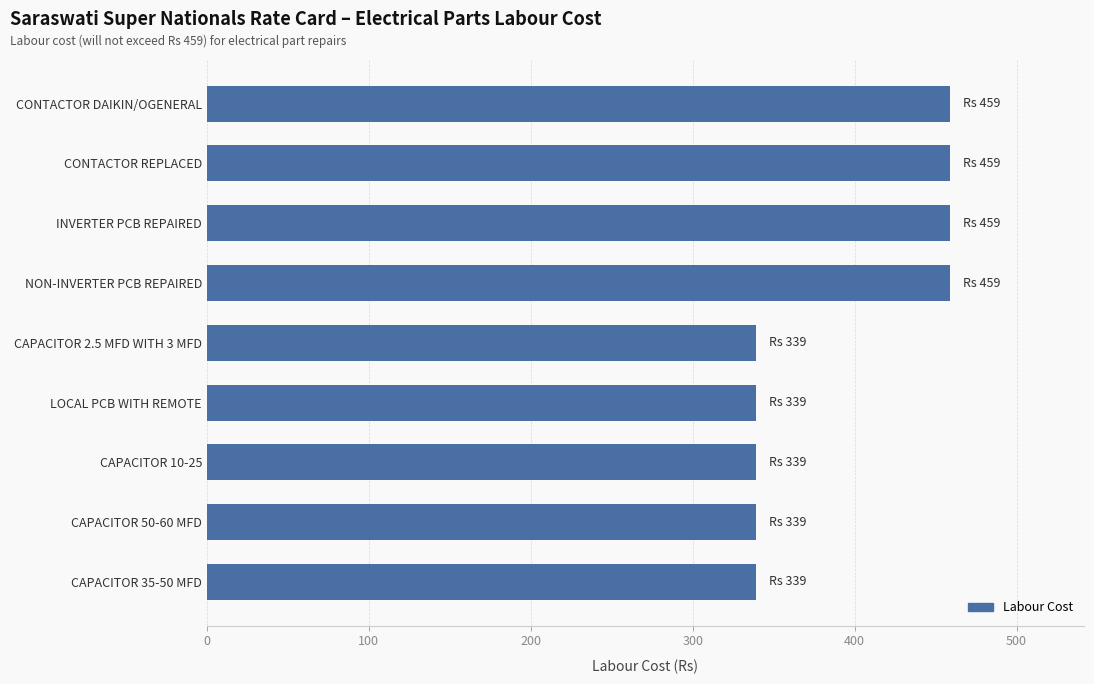

The chart shows a value of 459 at CONTACTOR REPLACED. True or false?

True